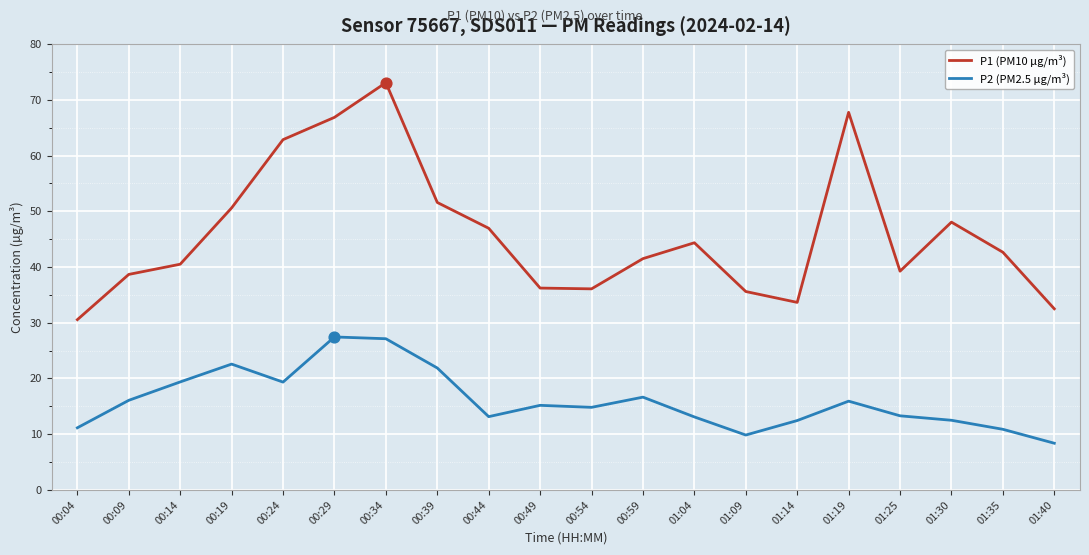

At which category is the sum across all series the highest?

00:34